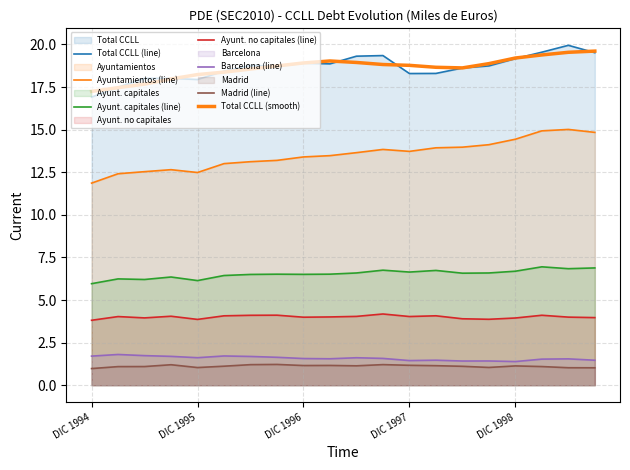

What is the value of the Ayuntamientos point at the 2nd from the left?

12.4